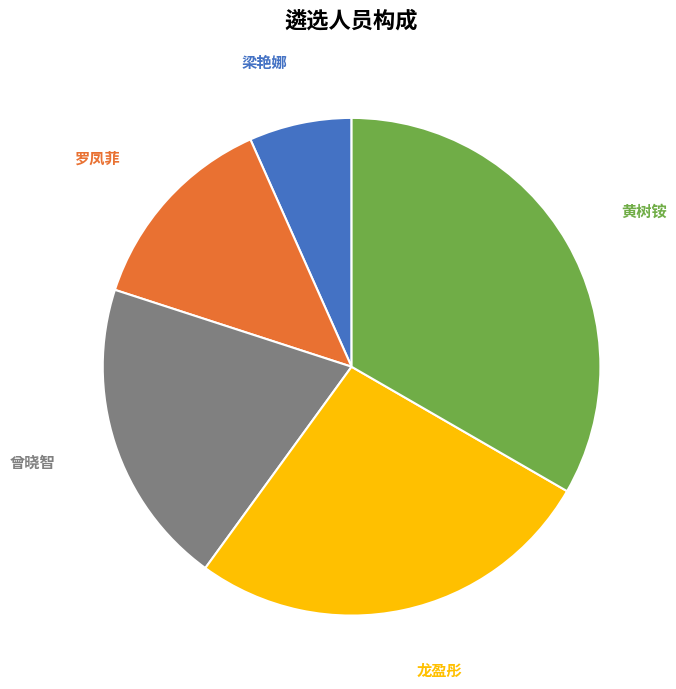

Does any single category account for the majority?

No